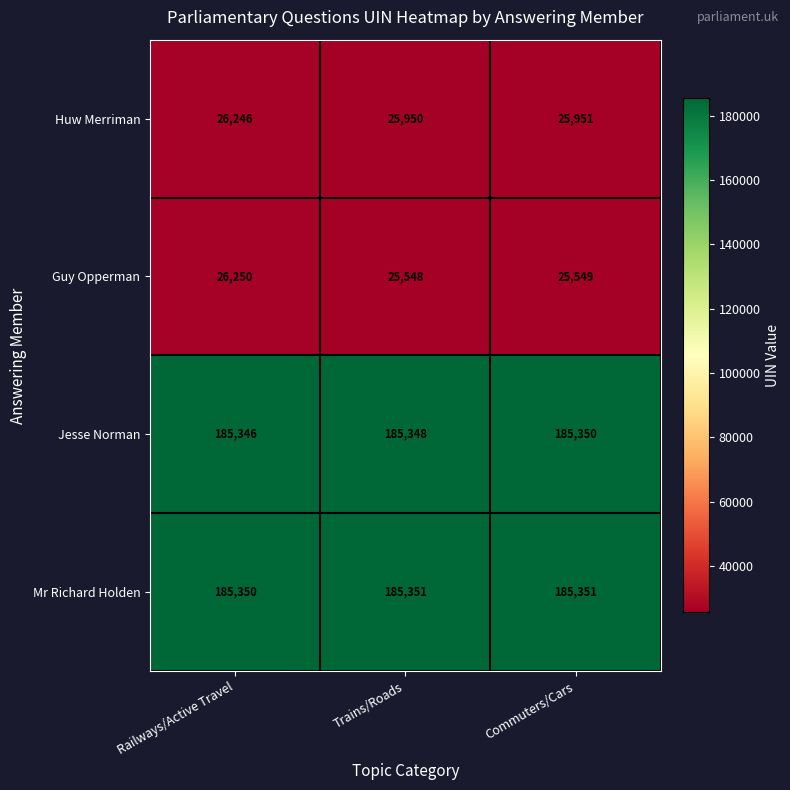

Reading left to right, transcribe all the data shown in this chart.

Huw Merriman: 26246	25950	25951
Guy Opperman: 26250	25548	25549
Jesse Norman: 185346	185348	185350
Mr Richard Holden: 185350	185351	185351